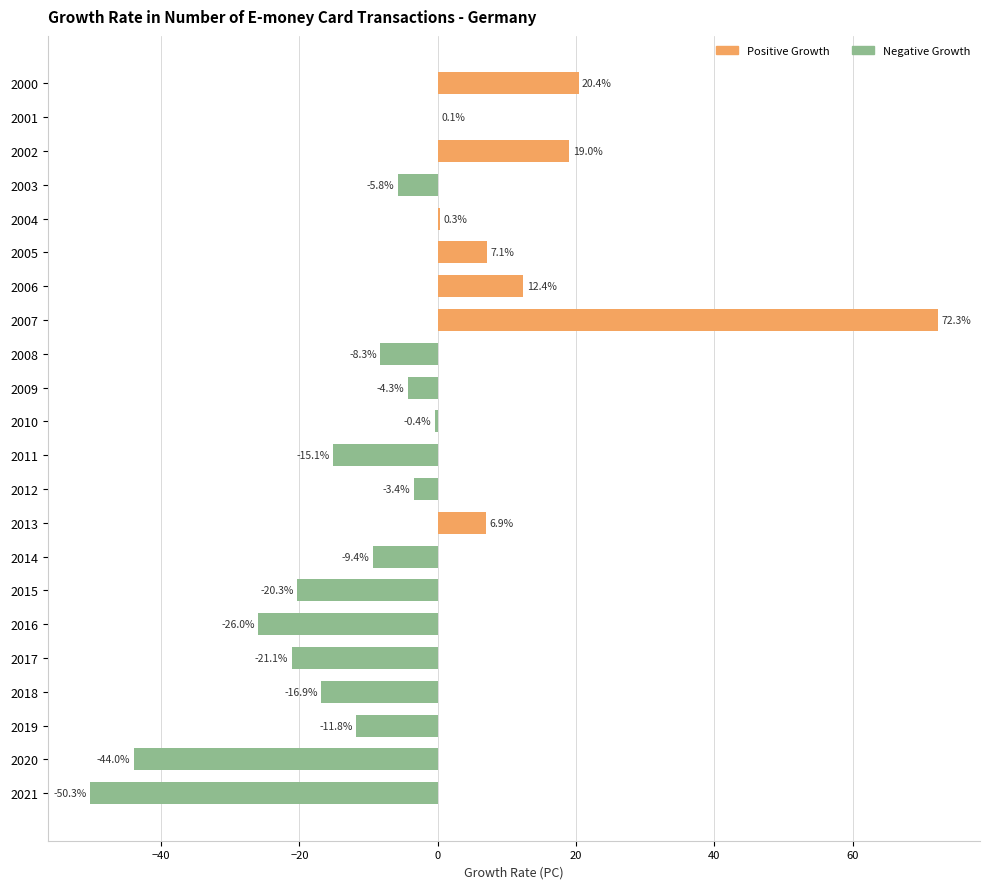

True or false: the data shows -16.9 at 2018.

True